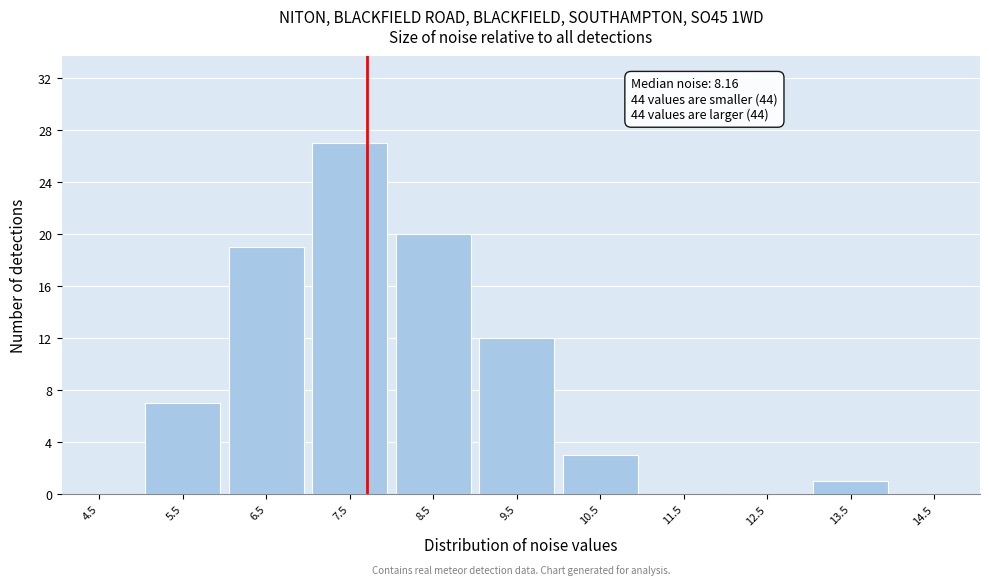

Reading right to left, what are all the values shown in this chart?

14.5=0	13.5=1	12.5=0	11.5=0	10.5=3	9.5=12	8.5=20	7.5=27	6.5=19	5.5=7	4.5=0